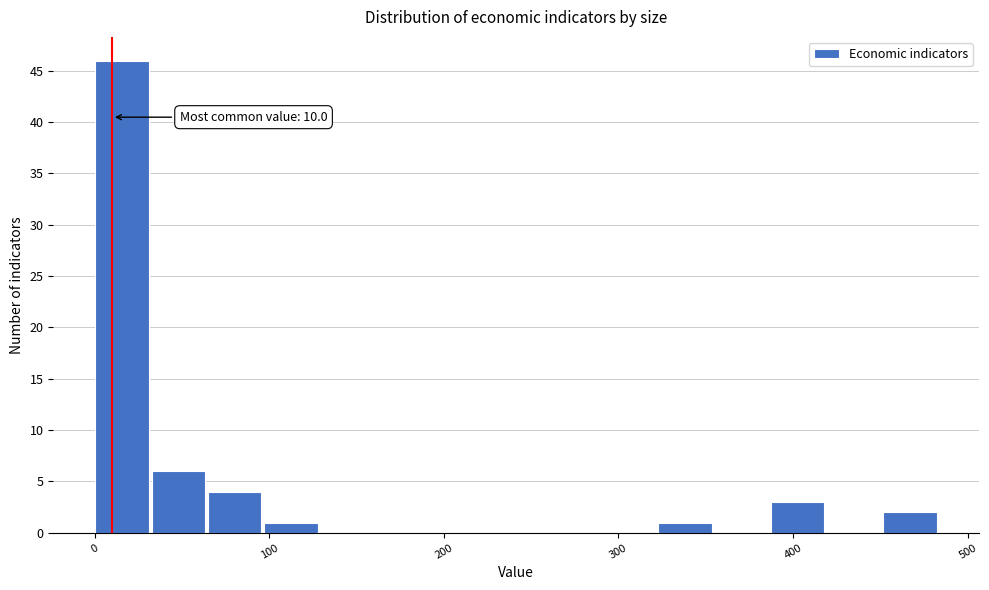

Read against the x-axis, roughly where is the centre of the tallest bar?

20